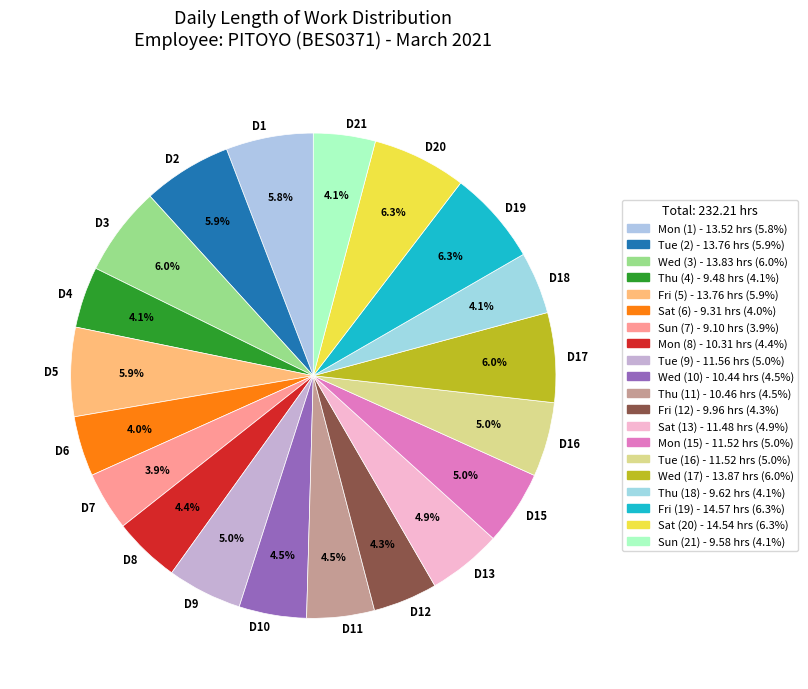

Approximately how many times larger is the value at D18 compared to D1?

0.7